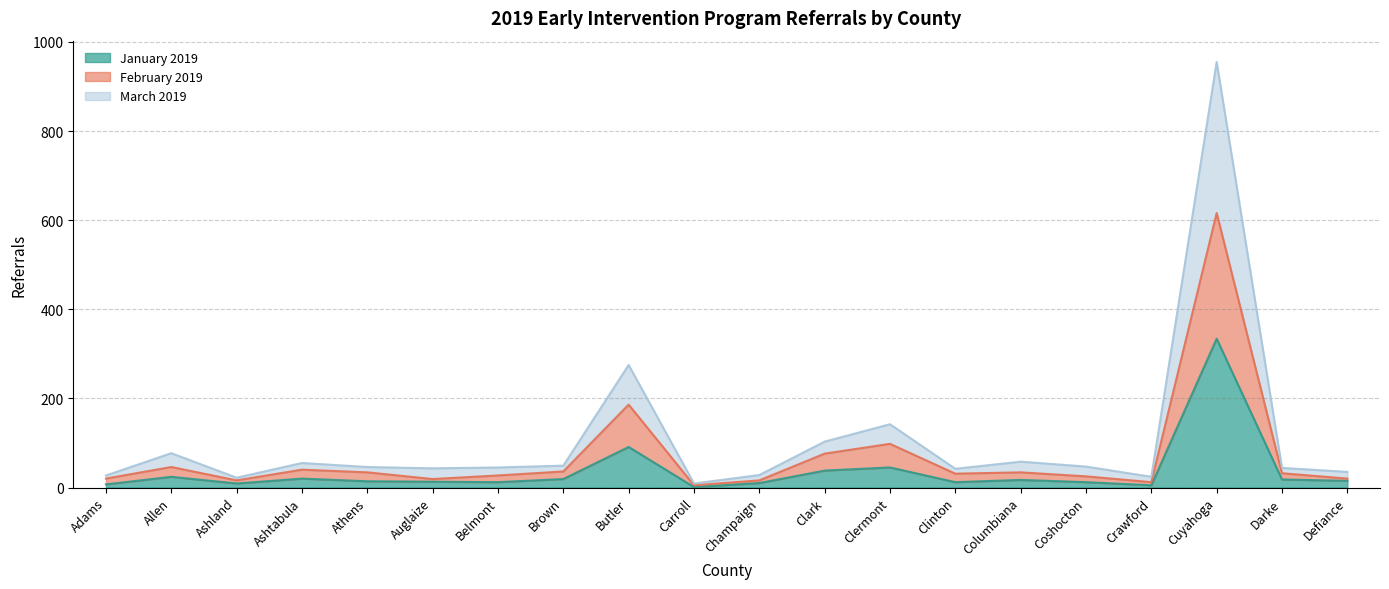

At which label does March 2019 first exceed 46?

Allen